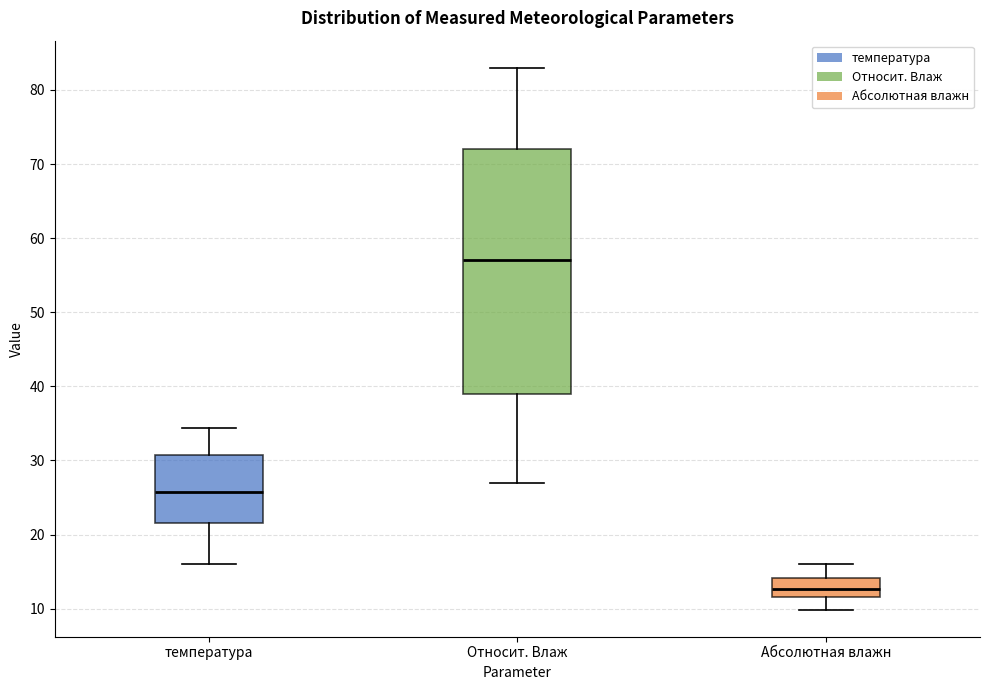

Reading left to right, transcribe this box plot: for each box, give where its median line is, the range the box spans, and where its two whiskers end, as read against the y-axis. The values are not printed on the chart, so give them approximately, as read against the axis.

температура: median 26, box 22 to 31, whiskers 16 to 34
Относит. Влаж: median 57, box 39 to 72, whiskers 27 to 83
Абсолютная влажн: median 13, box 12 to 14, whiskers 10 to 16